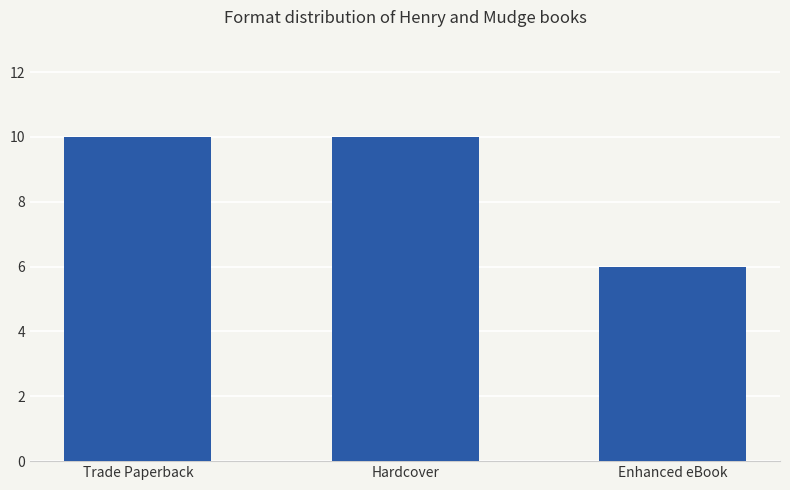

True or false: the data shows 10 at Hardcover.

True